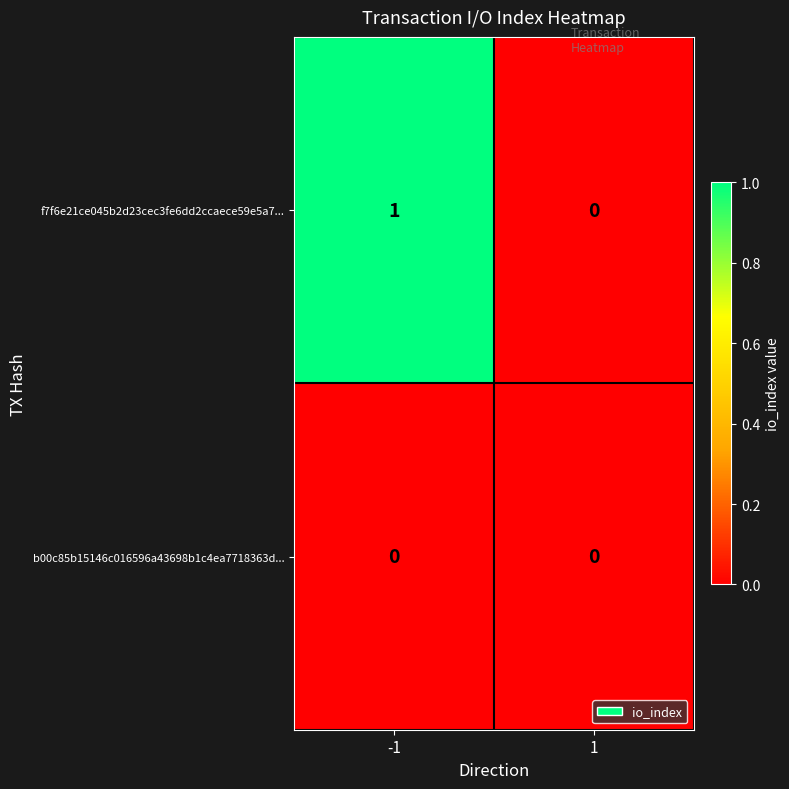

At -1, list the series in order from smallest to largest.

b00c85b15146c016596a43698b1c4ea7718363d..., f7f6e21ce045b2d23cec3fe6dd2ccaece59e5a7...